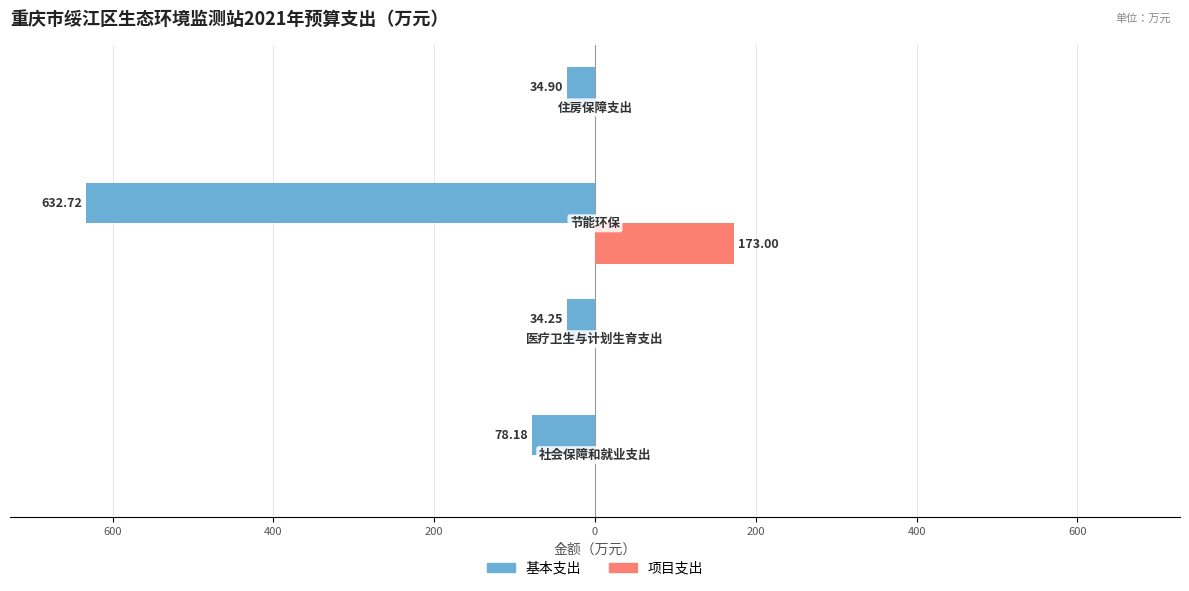

What are all the series names shown in the legend?

基本支出, 项目支出